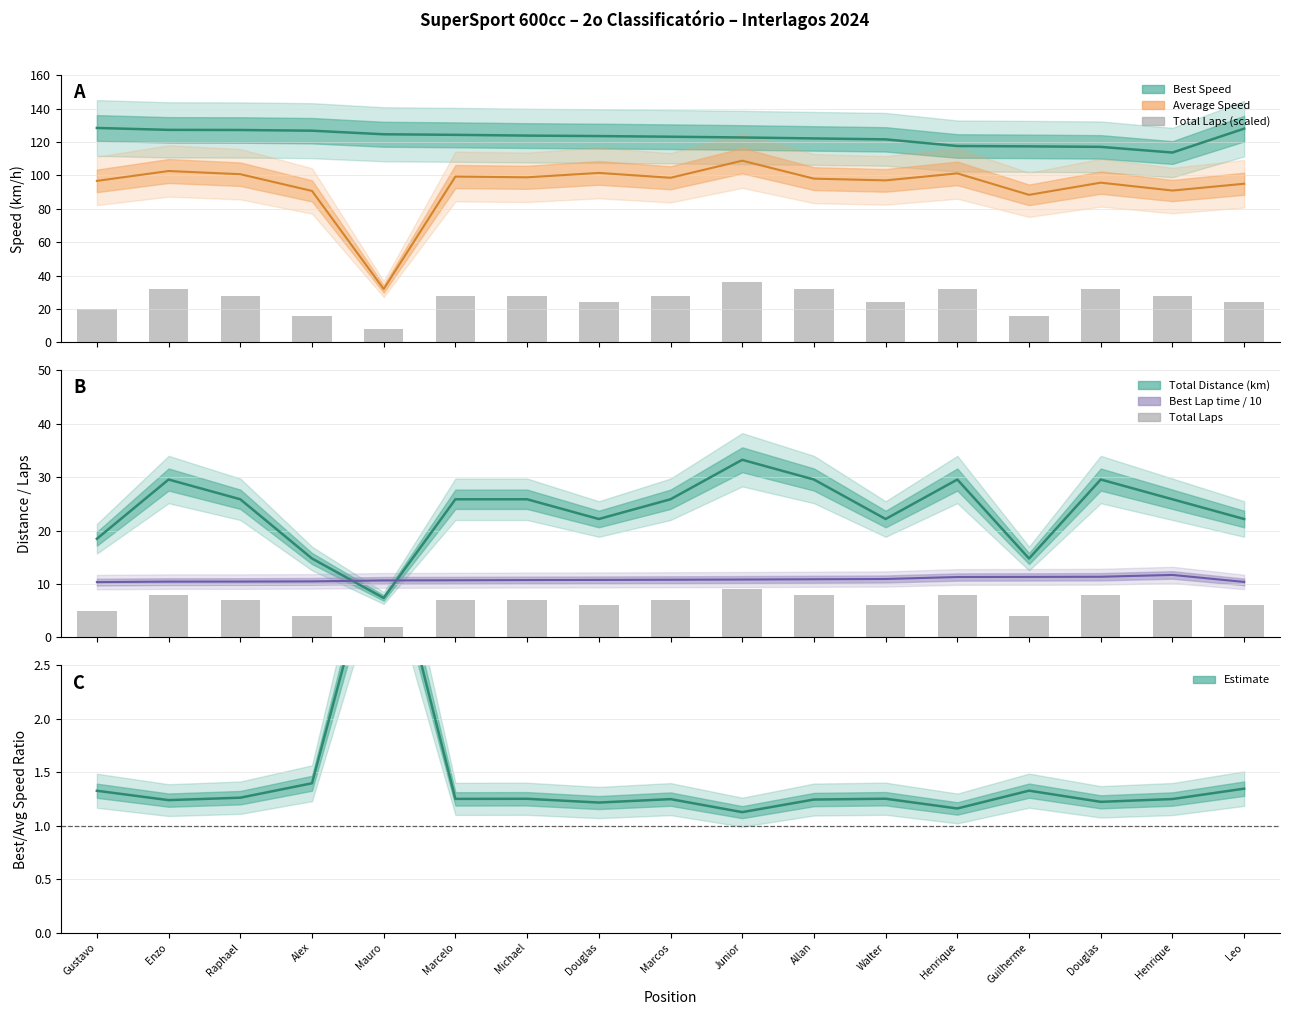

What is the difference between the highest and lowest values at Junior?

27